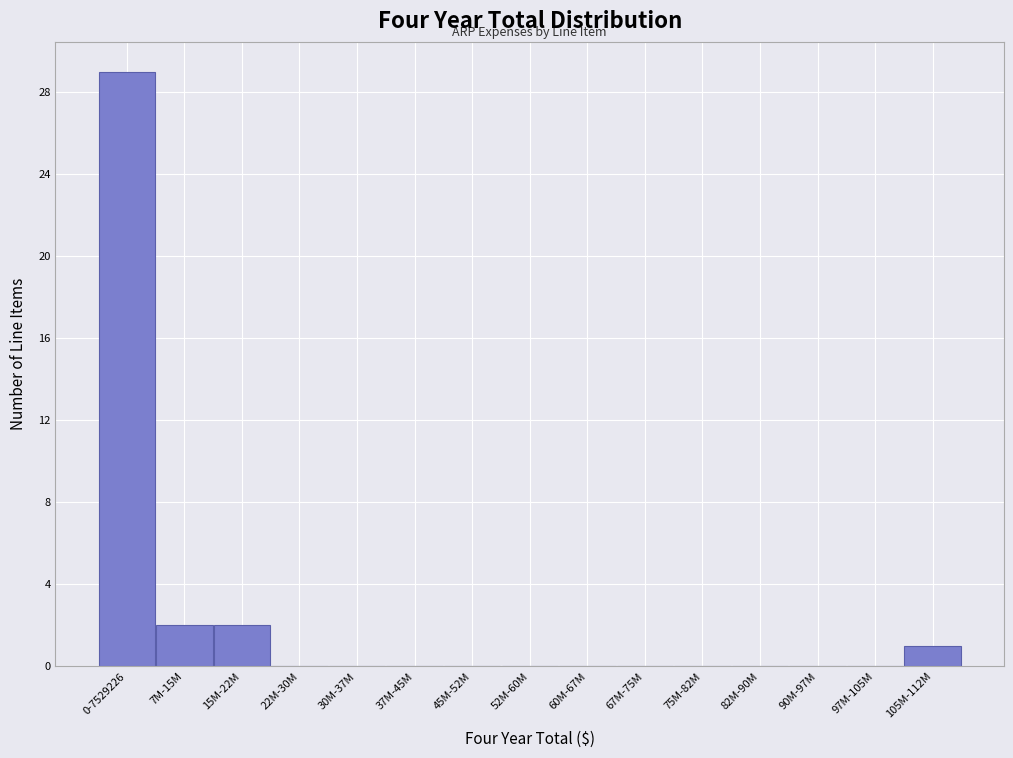

Reading right to left, what are all the values shown in this chart?

105M-112M=1	97M-105M=0	90M-97M=0	82M-90M=0	75M-82M=0	67M-75M=0	60M-67M=0	52M-60M=0	45M-52M=0	37M-45M=0	30M-37M=0	22M-30M=0	15M-22M=2	7M-15M=2	0-7529226=29